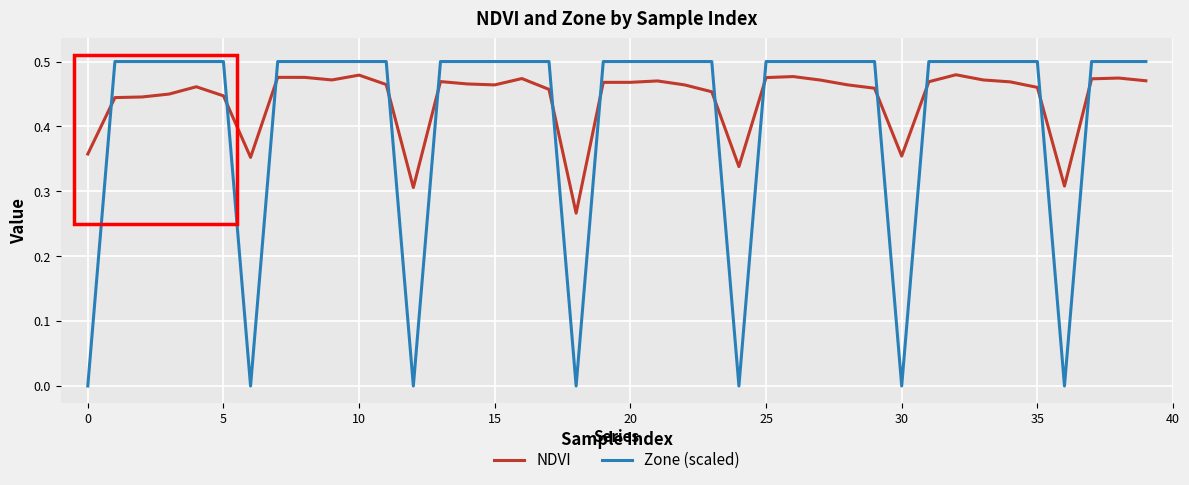

Which series has the widest spread of values?

Zone (scaled)